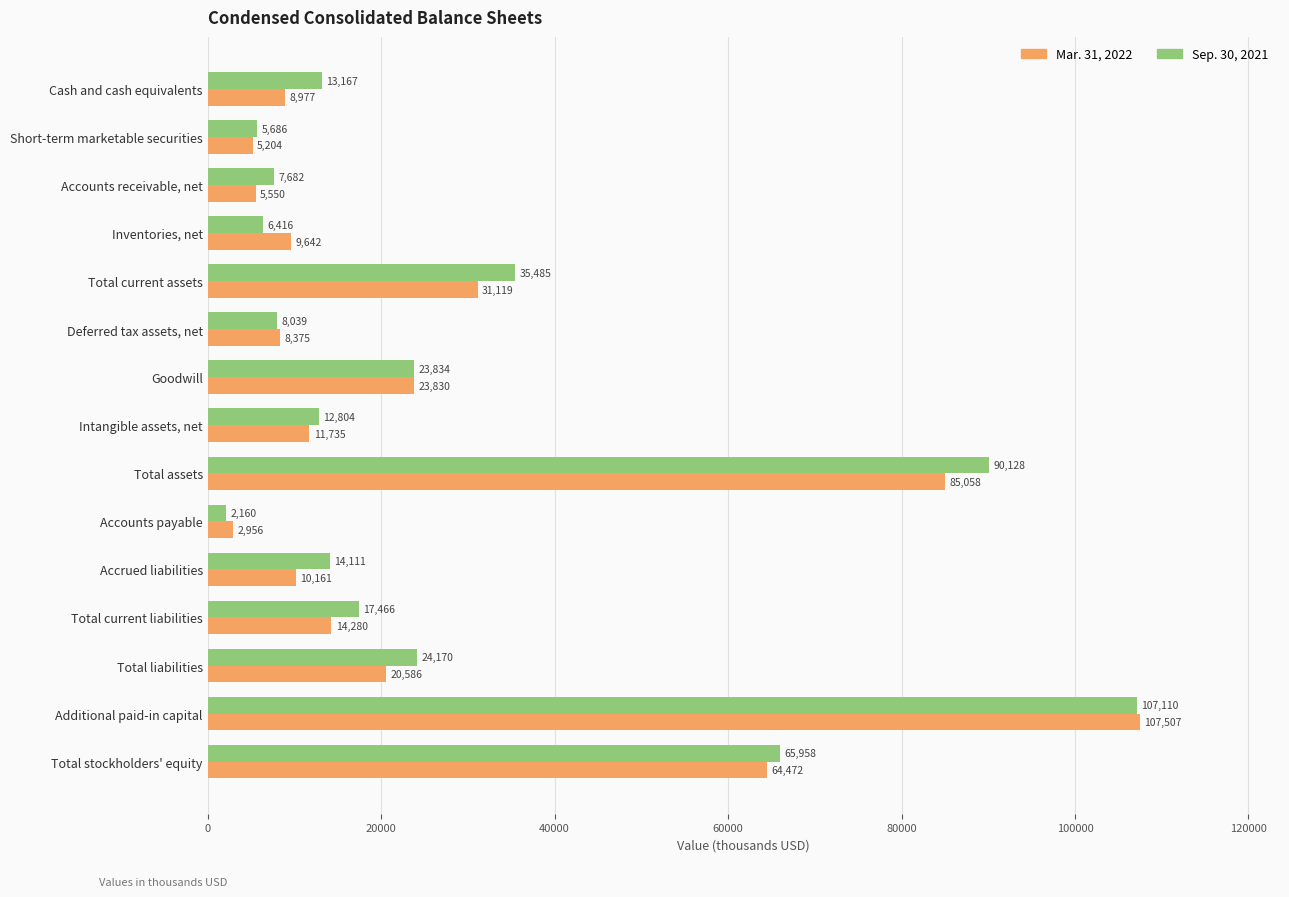

What is the smallest value displayed?

2160